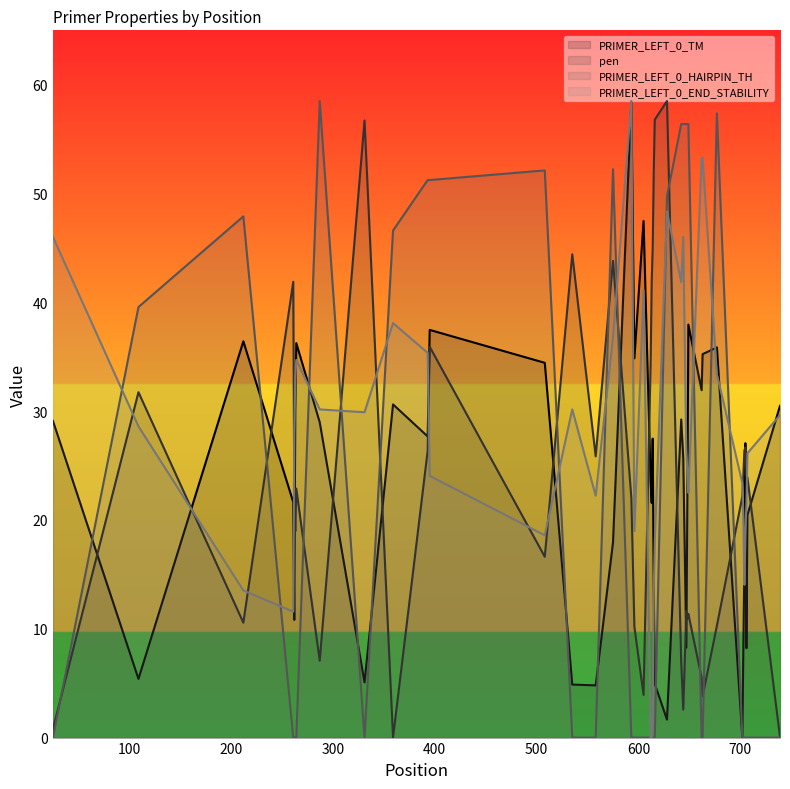

In pen, how many points are higher than both neighbors (excluding endpoints)?

11